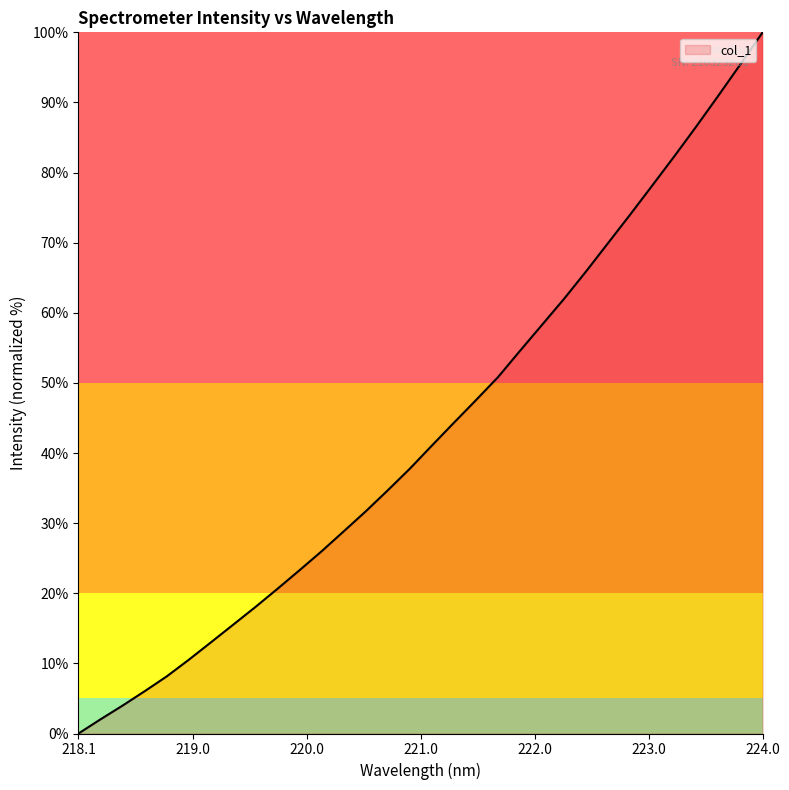

What is the greatest value displayed?

100.0